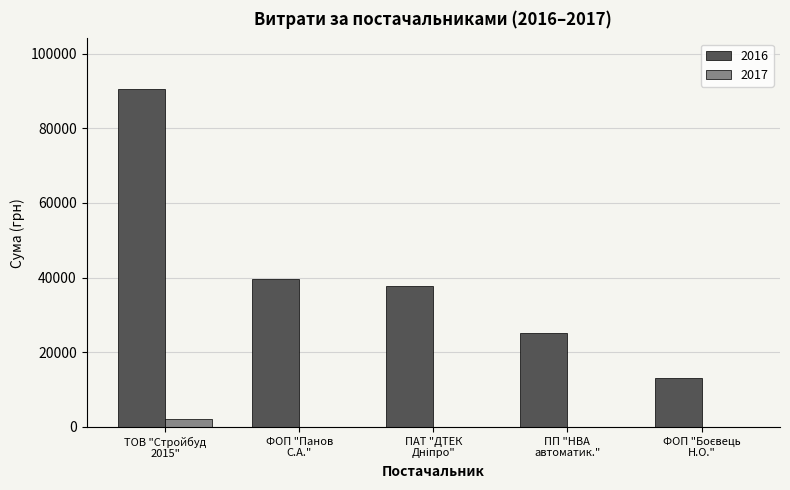

Which category has the highest value in the 2016 series?

ТОВ "Стройбуд
2015"